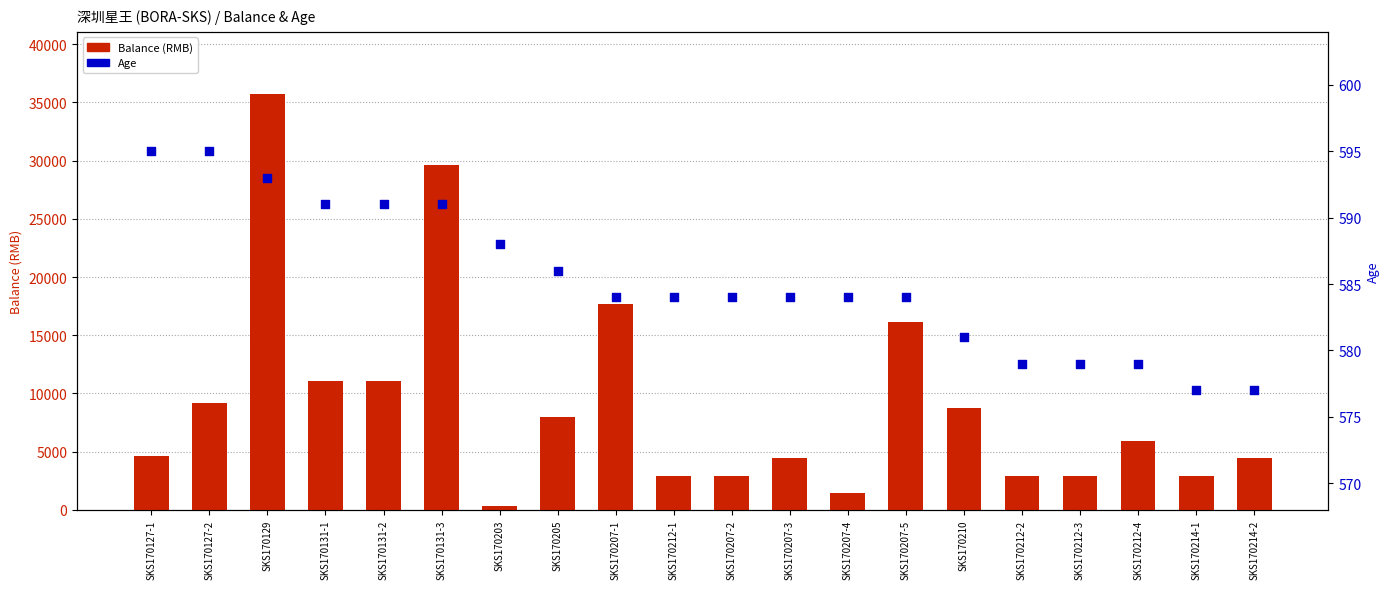

At how many categories does at least one series exceed 28585?

2